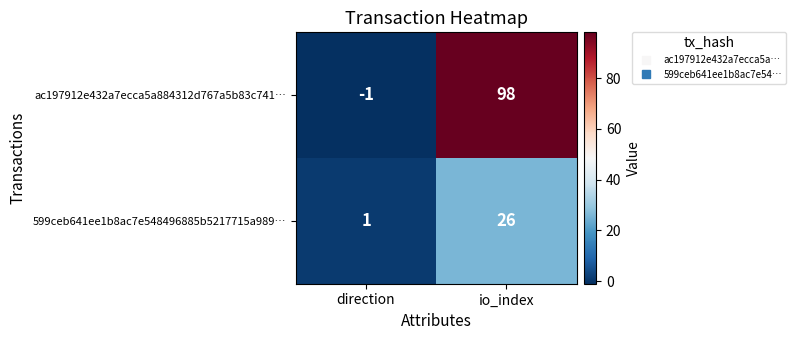

True or false: 599ceb641ee1b8ac7e548496885b5217715a989… has a value of 45 at io_index.

False